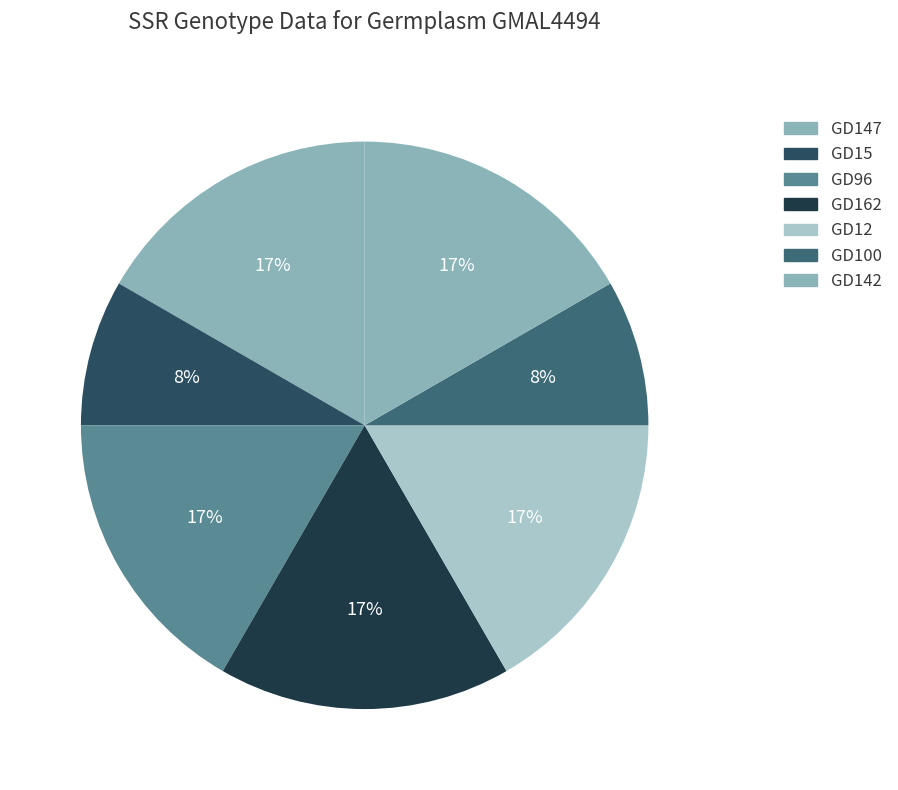

How many segments does this pie chart have?

7